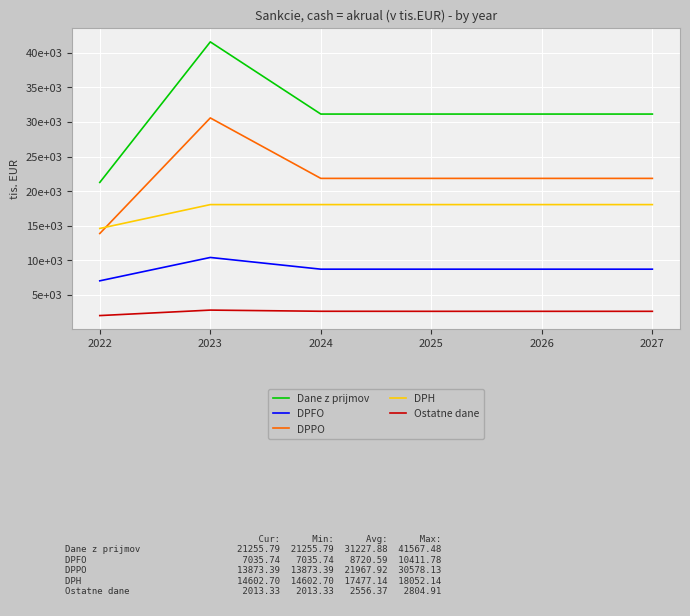

What are all the series names shown in the legend?

Dane z prijmov, DPFO, DPPO, DPH, Ostatne dane